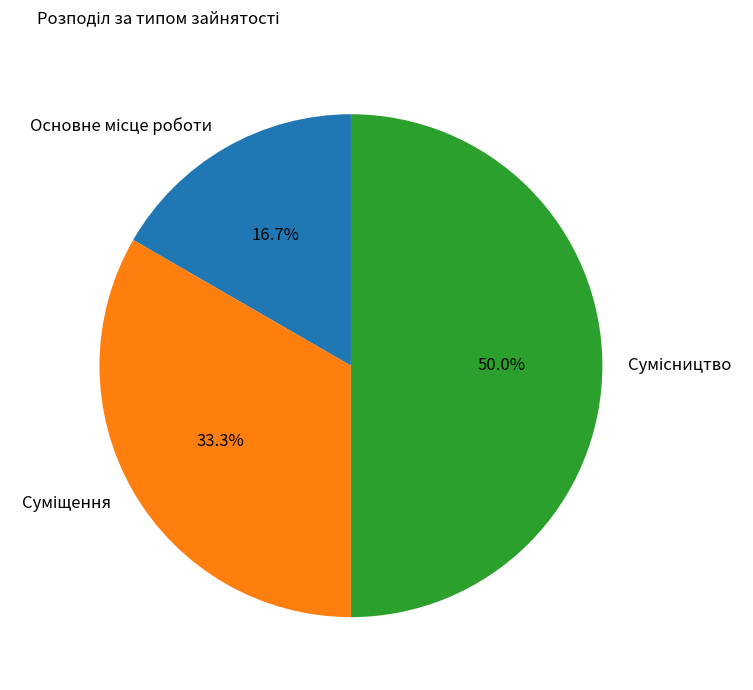

Count the number of slices in the pie.

3